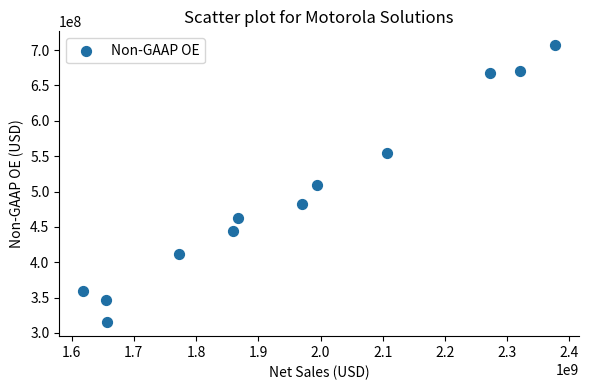

What is the range of Y values (max minus min)?

392000000